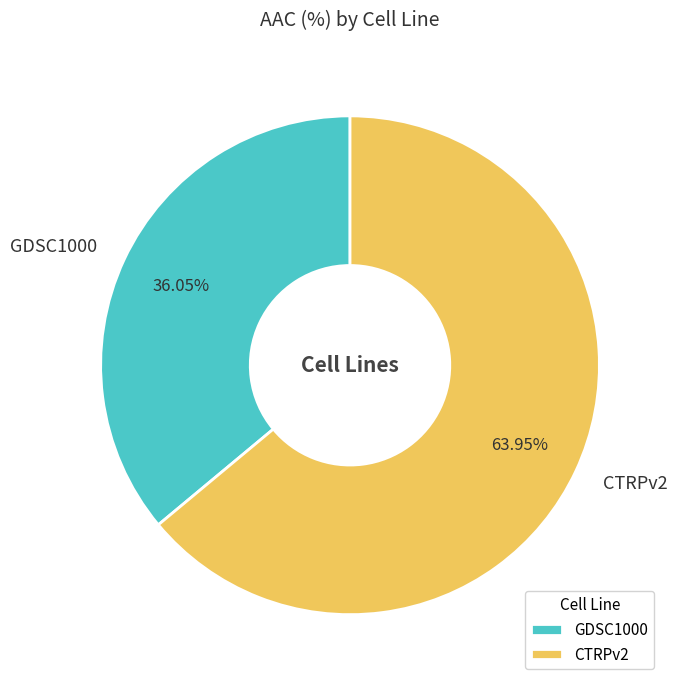

Which slice is the smallest?

GDSC1000